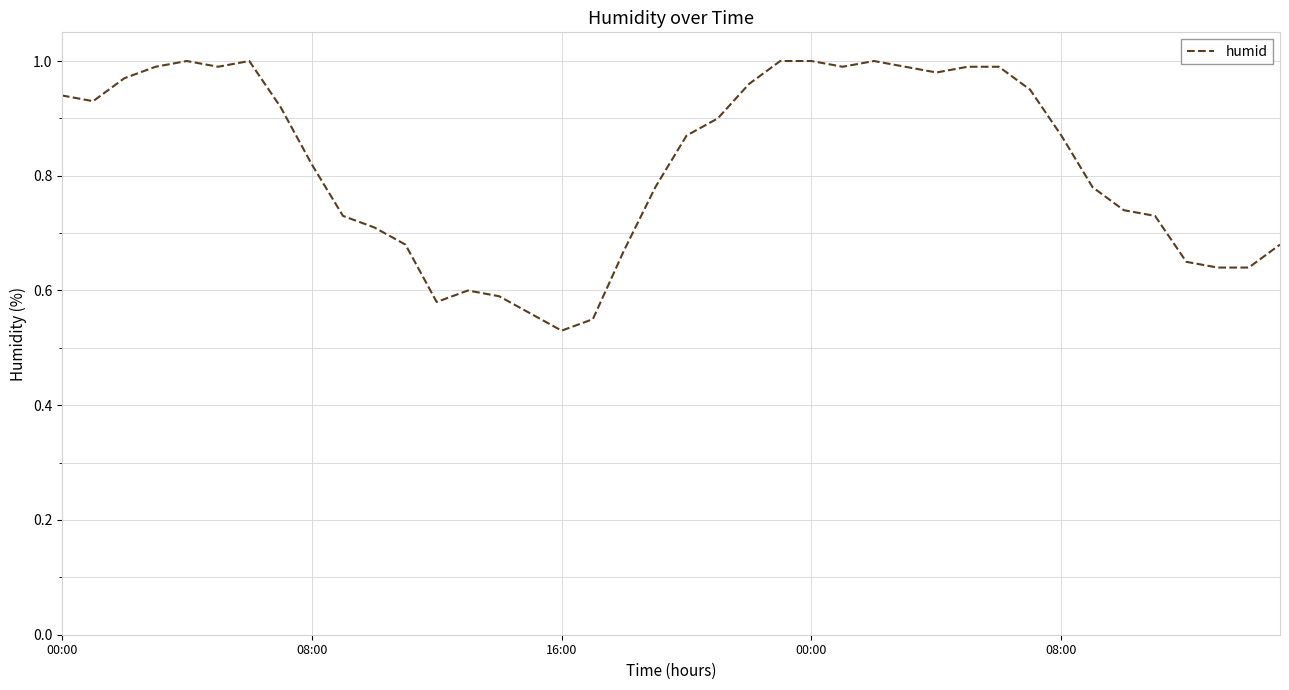

How many lines are shown in the chart?

1